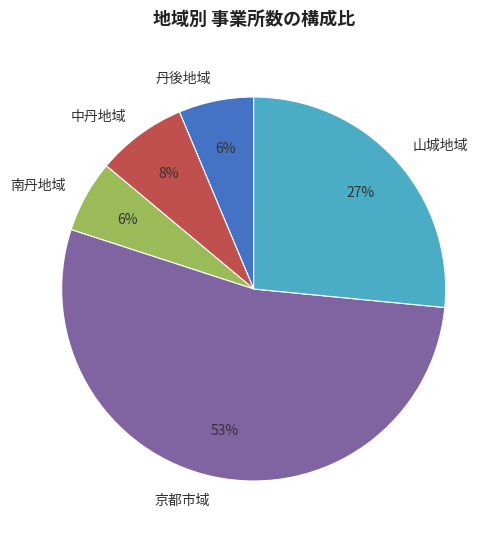

What is the largest slice in the pie chart?

京都市域